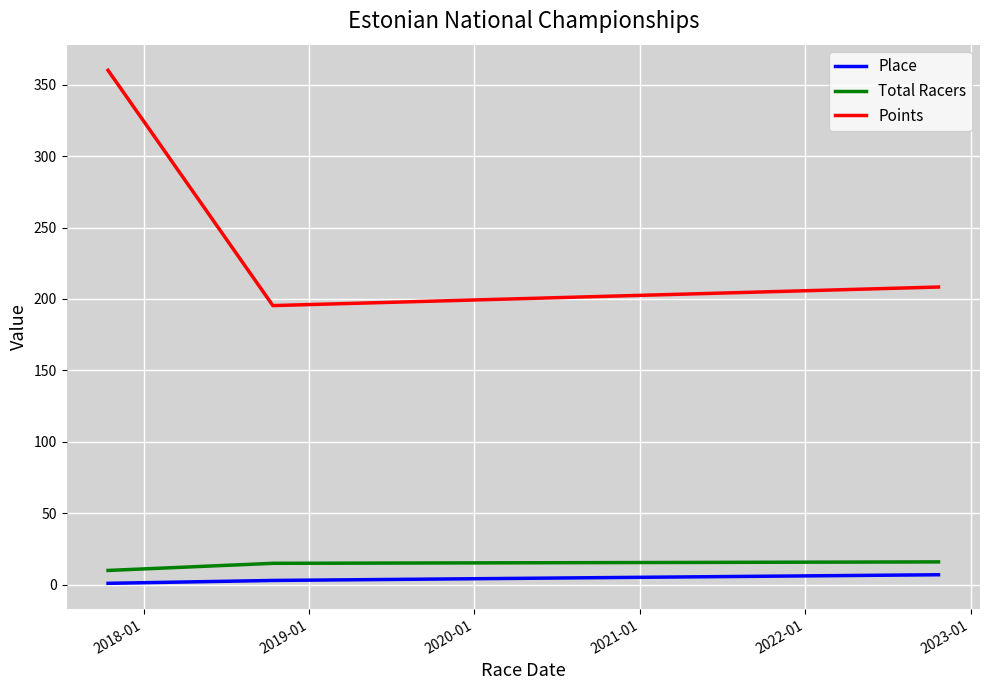

What is the highest value of the Total Racers series?

16.0